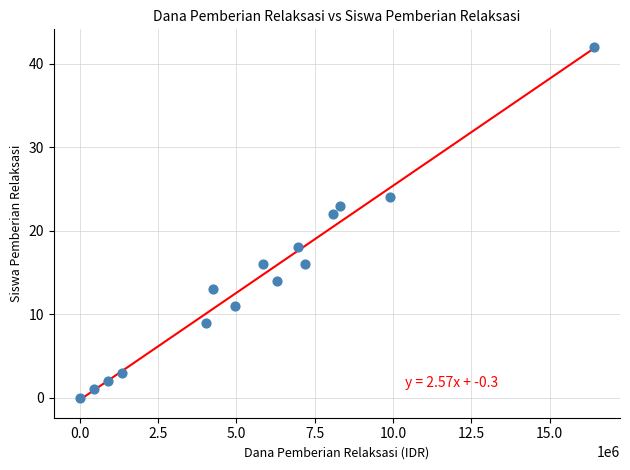

What Y value in the scatter plot is closest to 21?

22